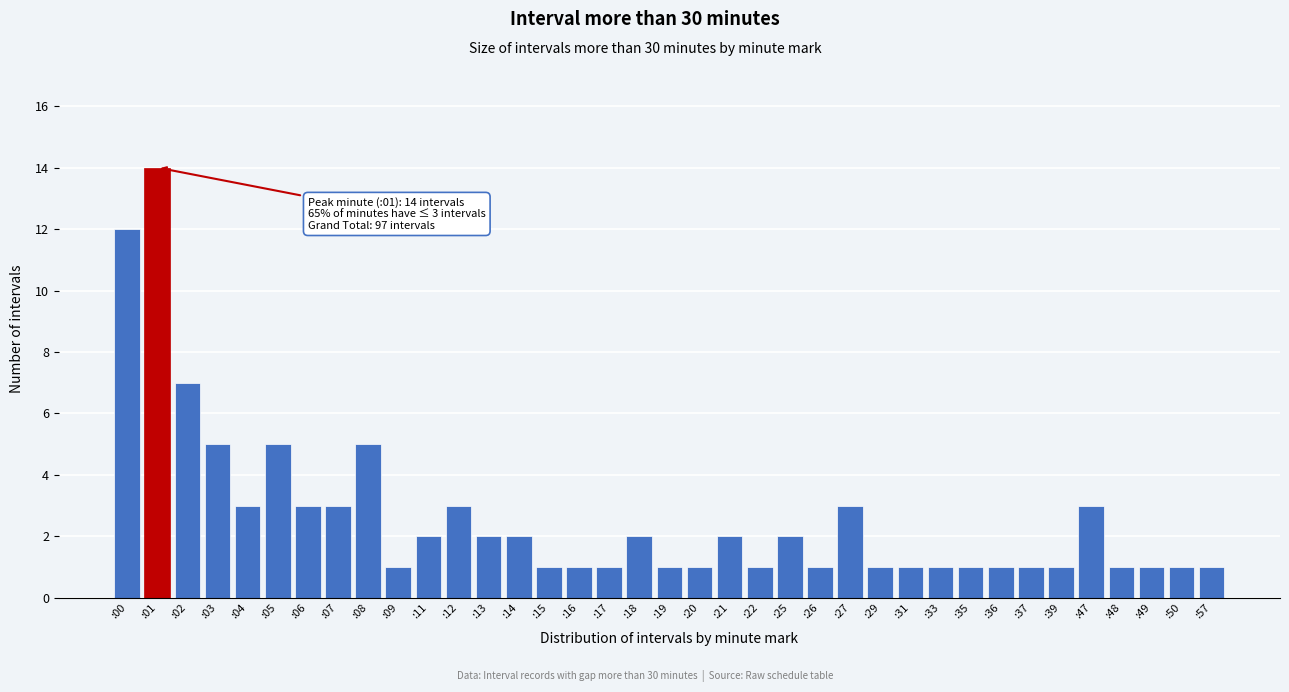

Is it true that the value at :08 is 2?

False